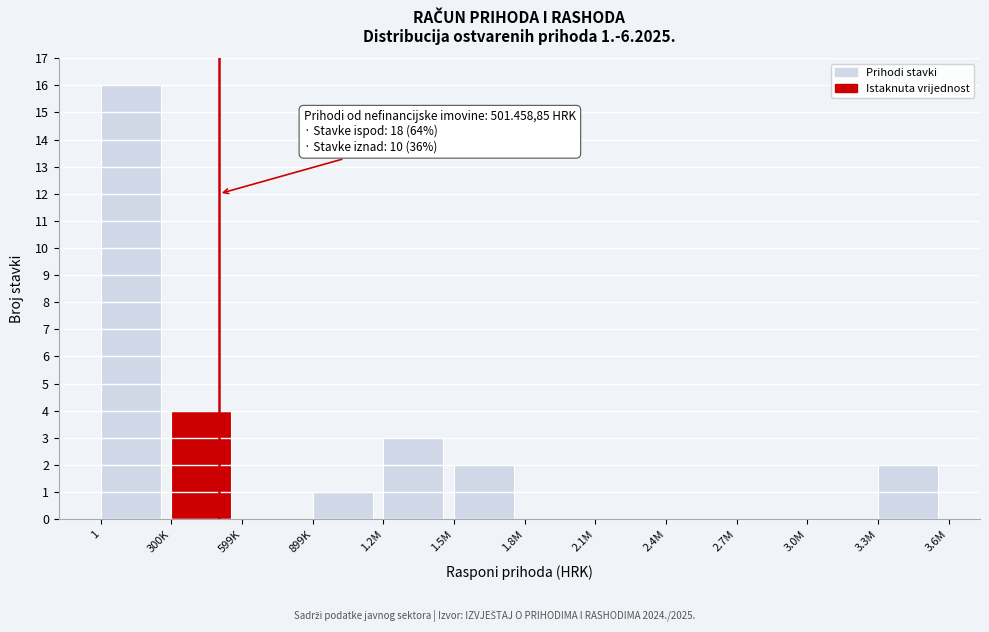

Reading left to right, transcribe all the data shown in this chart.

1=16	300K=4	599K=0	899K=1	1.2M=3	1.5M=2	1.8M=0	2.1M=0	2.4M=0	2.7M=0	3.0M=0	3.3M=2